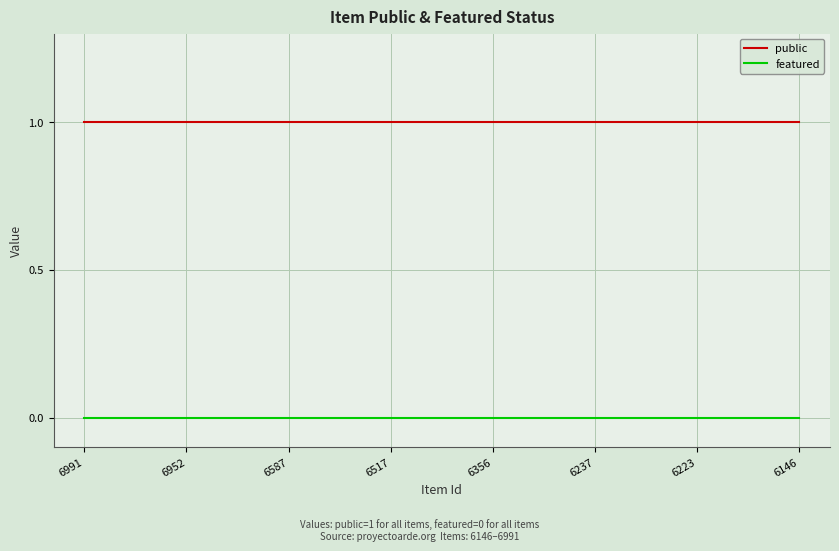

Reading left to right, transcribe all the data shown in this chart.

public: 1	1	1	1	1	1	1	1
featured: 0	0	0	0	0	0	0	0